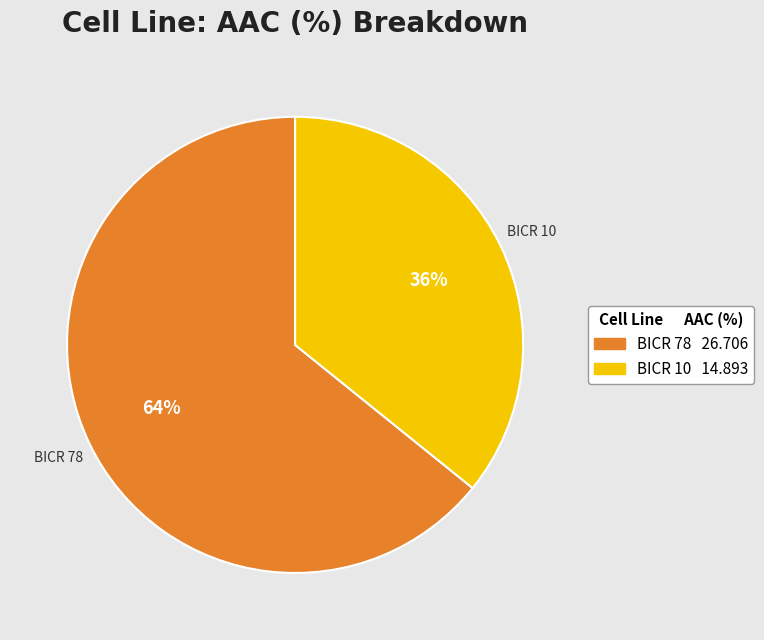

True or false: BICR 78 accounts for 64% of the total.

True